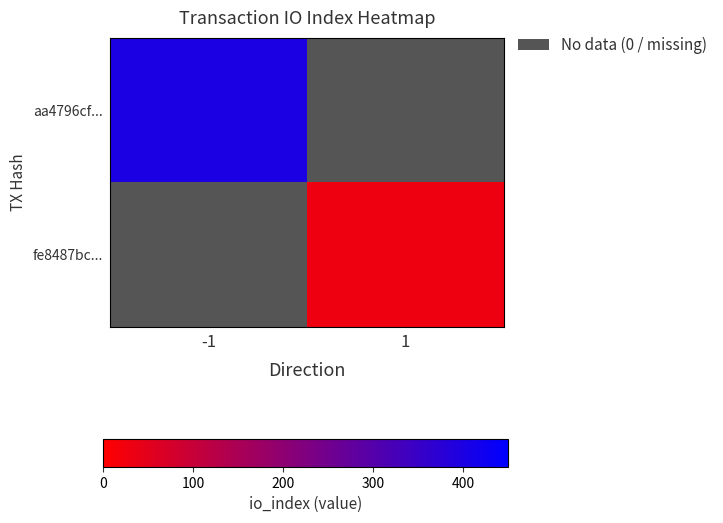

Rank the series by their average value, from lowest to highest.

aa4796cf..., fe8487bc...